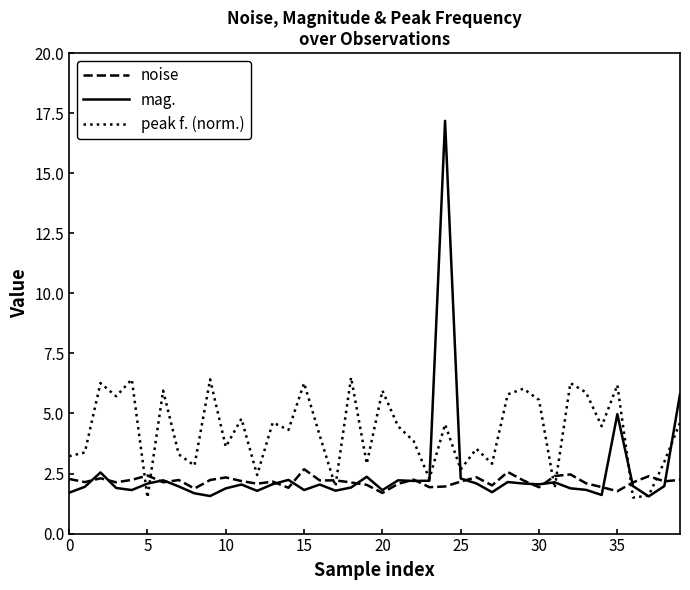

Which series has the widest spread of values?

mag.